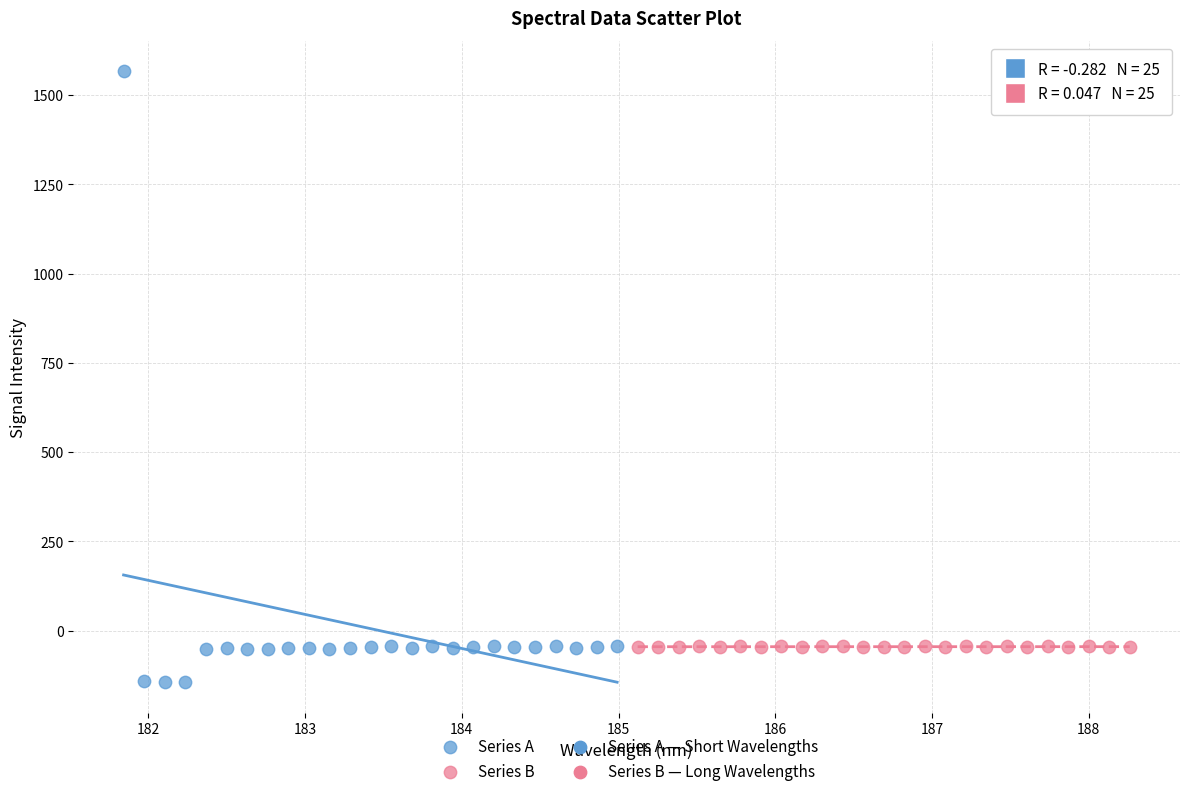

Which series has the widest spread of Y values?

Series A